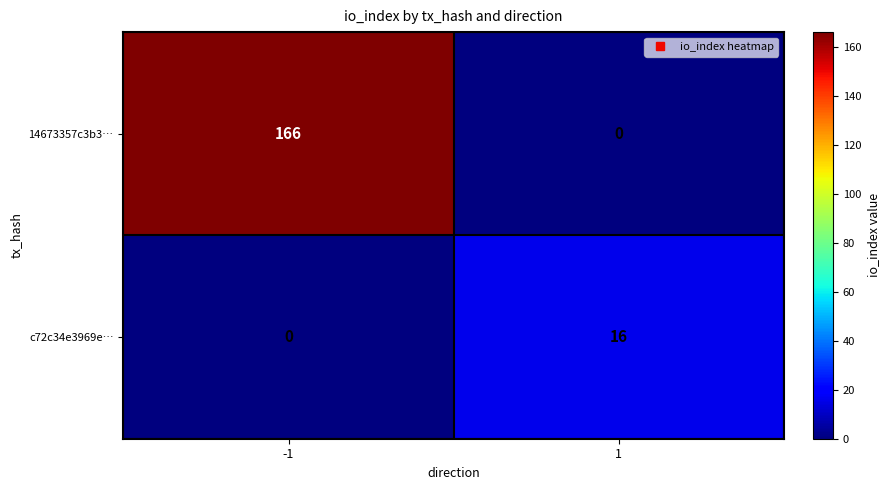

At which category is the sum across all series the highest?

-1